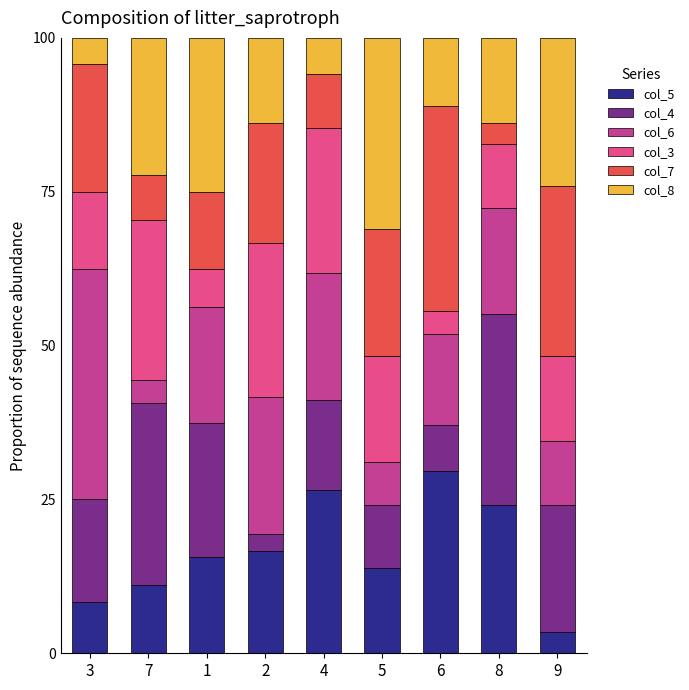

Which series has the widest spread of values?

col_6